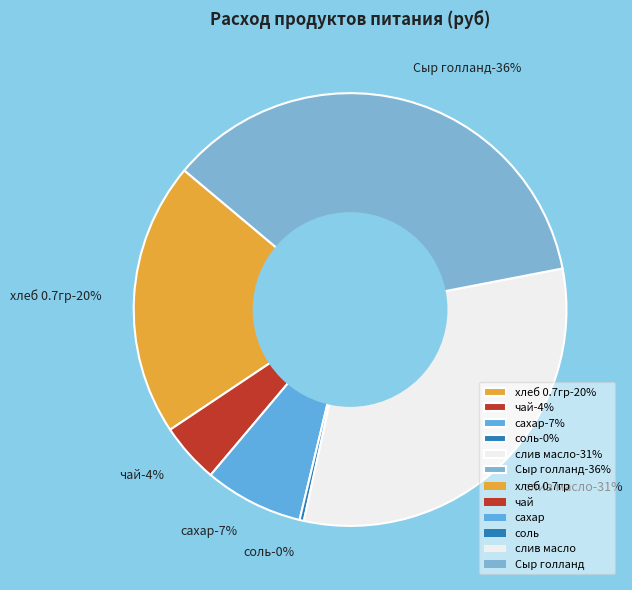

Does слив масло account for over 50% of the chart?

No